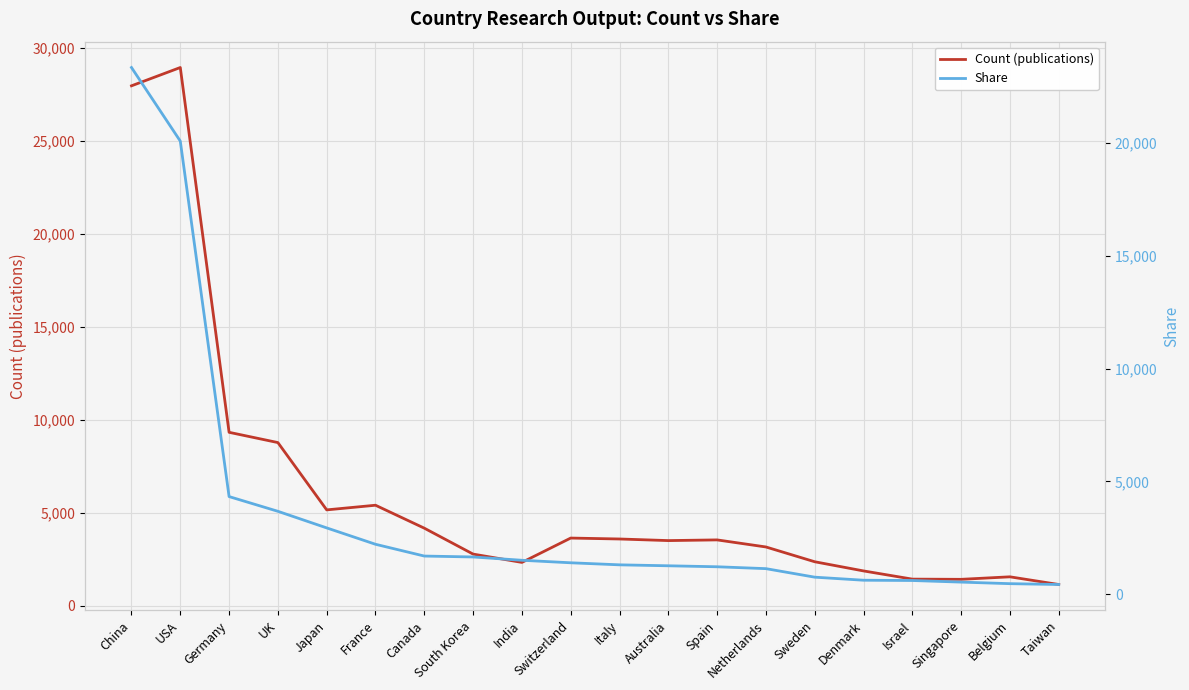

Where is the first local minimum for Count (publications)?

Japan